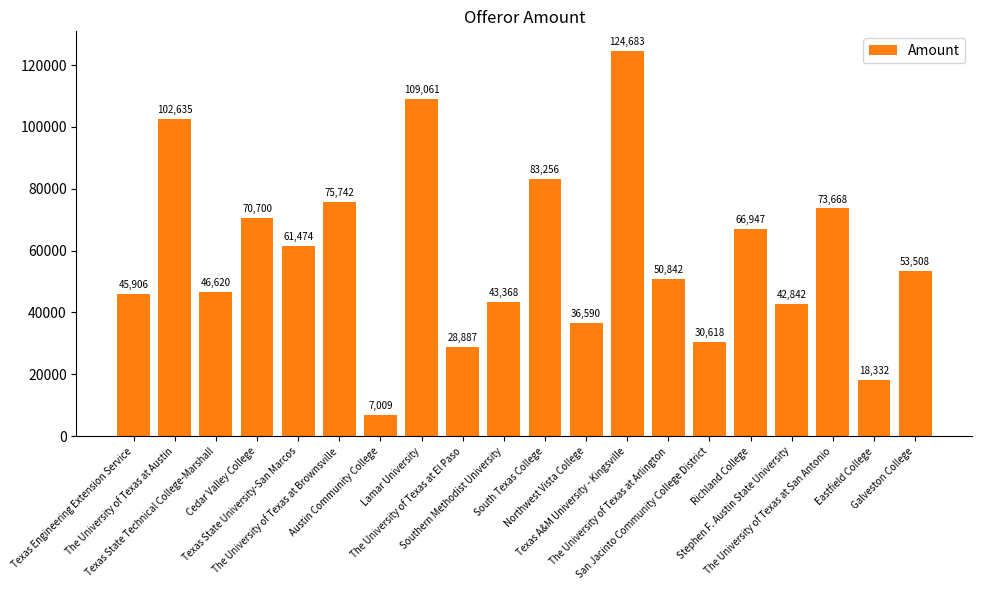

What is the change in value from Southern Methodist University to Galveston College?

+10140